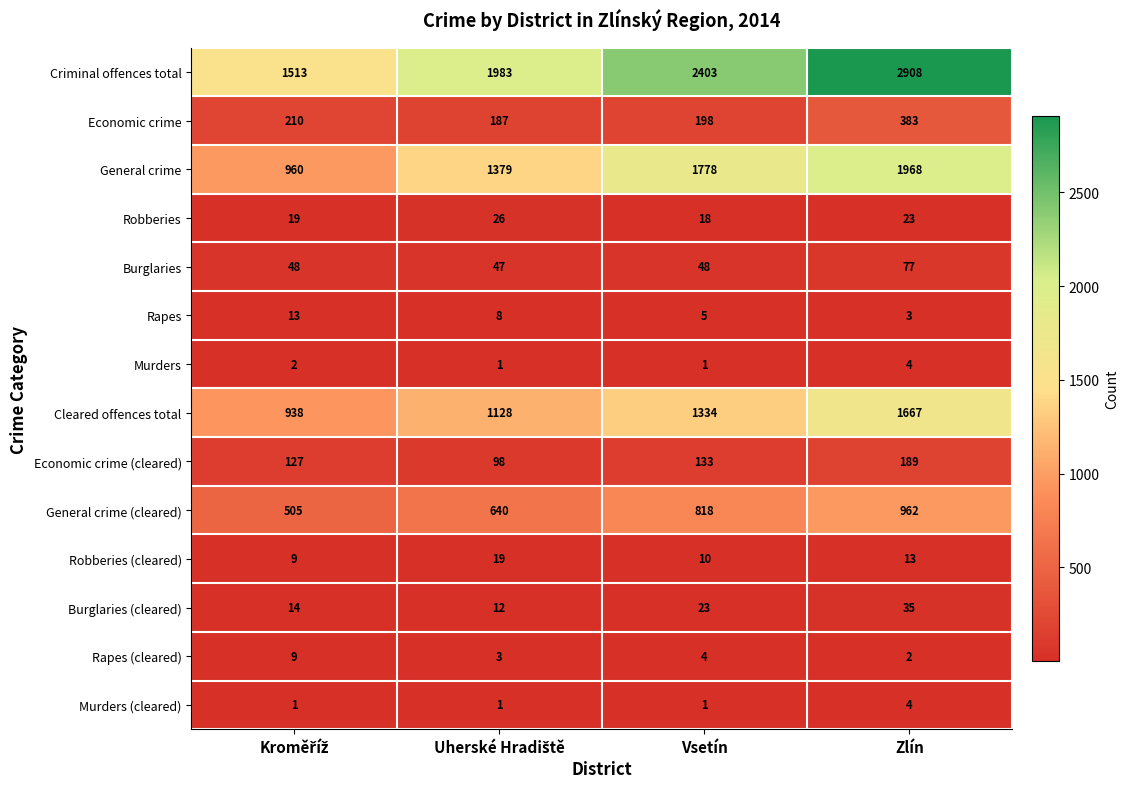

What is the difference between the second highest and second lowest values in the Robberies series?

4